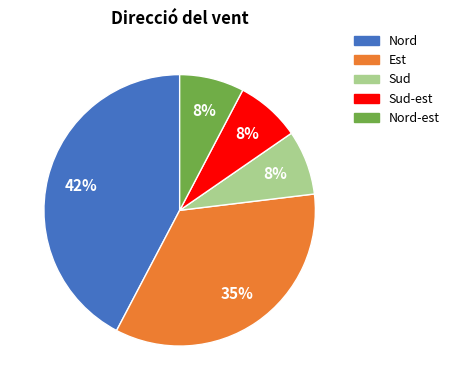

Does any single category account for the majority?

No